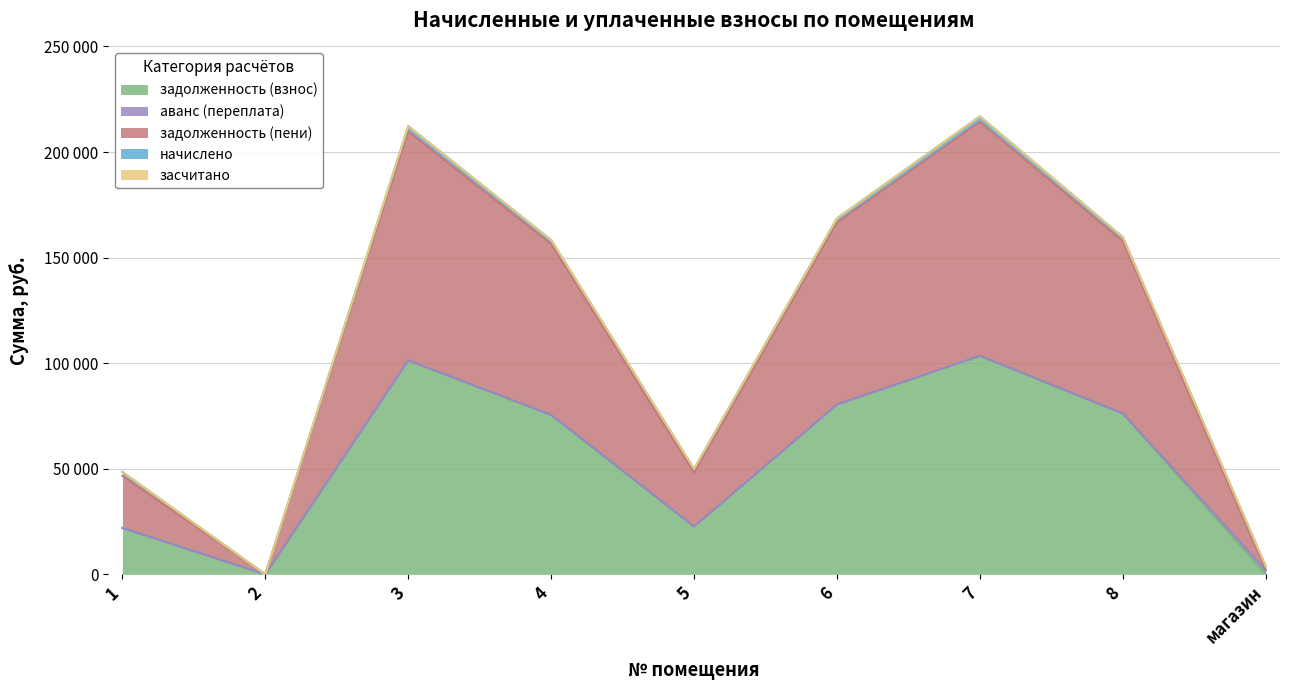

True or false: задолженность (взнос) has more than 1 points higher than both neighbors.

True